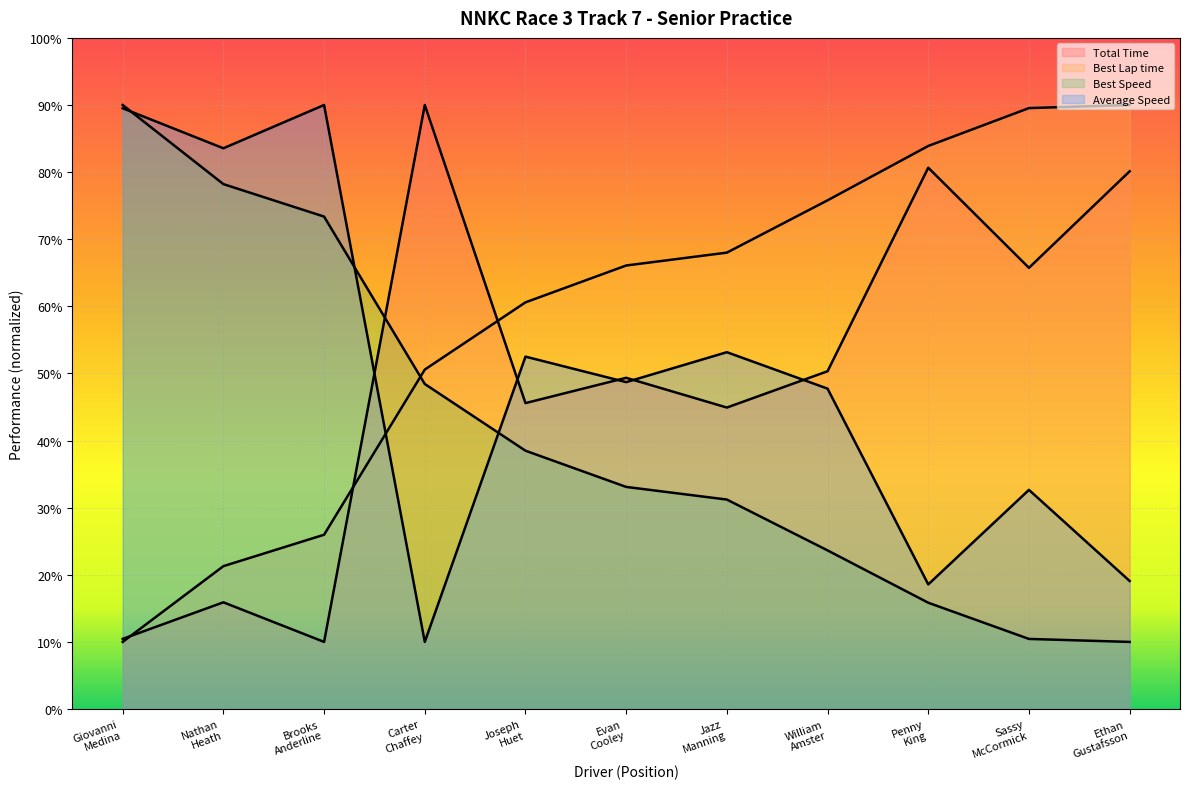

Where is Average Speed nearest to the value 50?

Evan Cooley